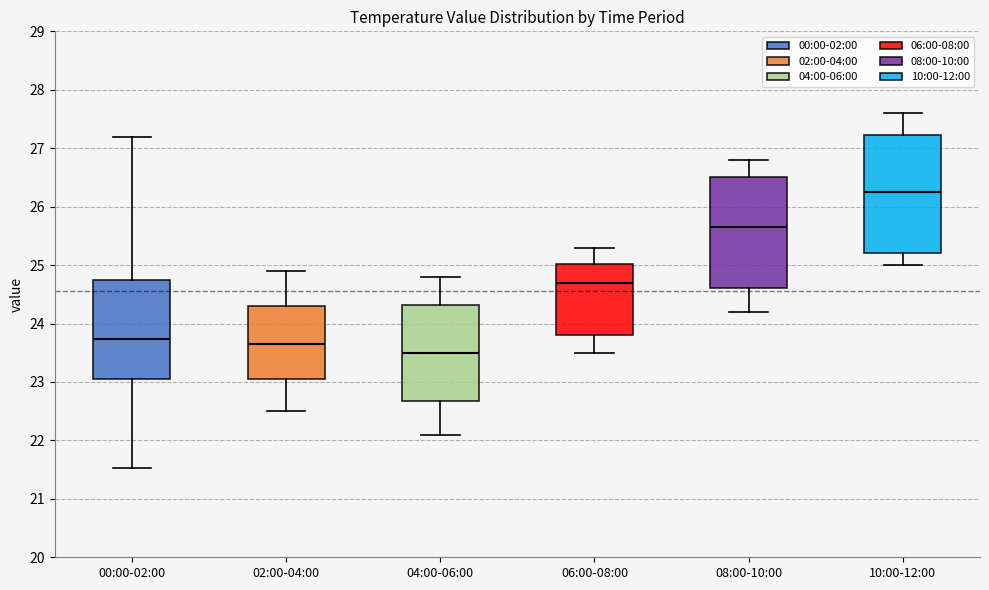

Which box has the lowest median line?

04:00-06:00